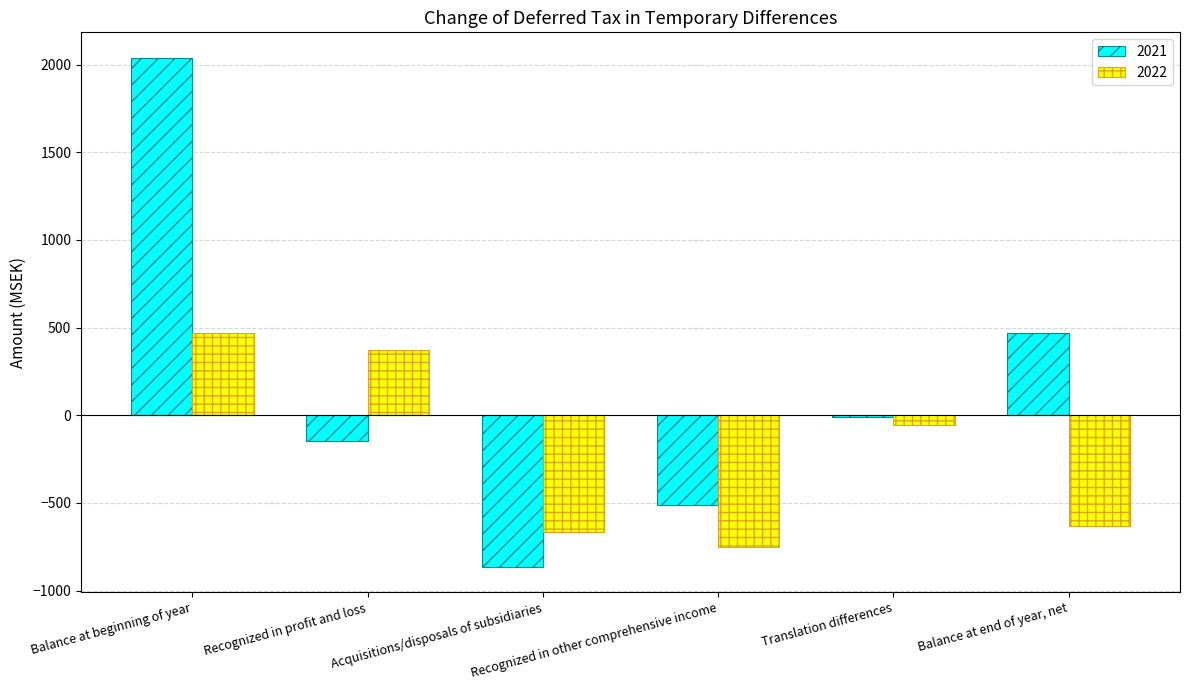

At which category is the sum across all series the highest?

Balance at beginning of year